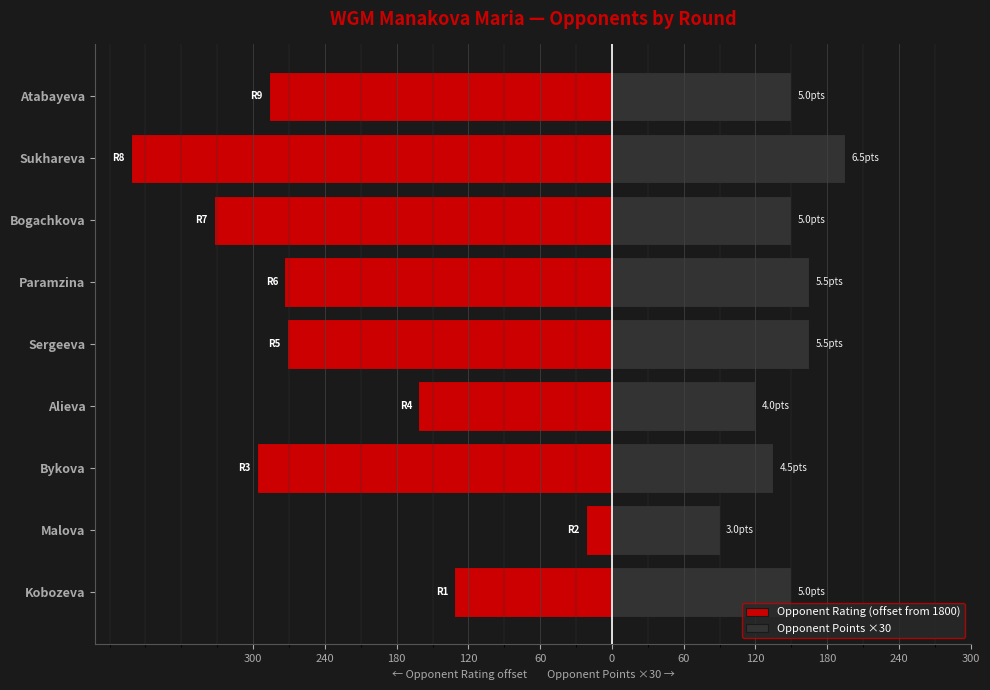

Between Malova and Bogachkova, which is larger?

Malova